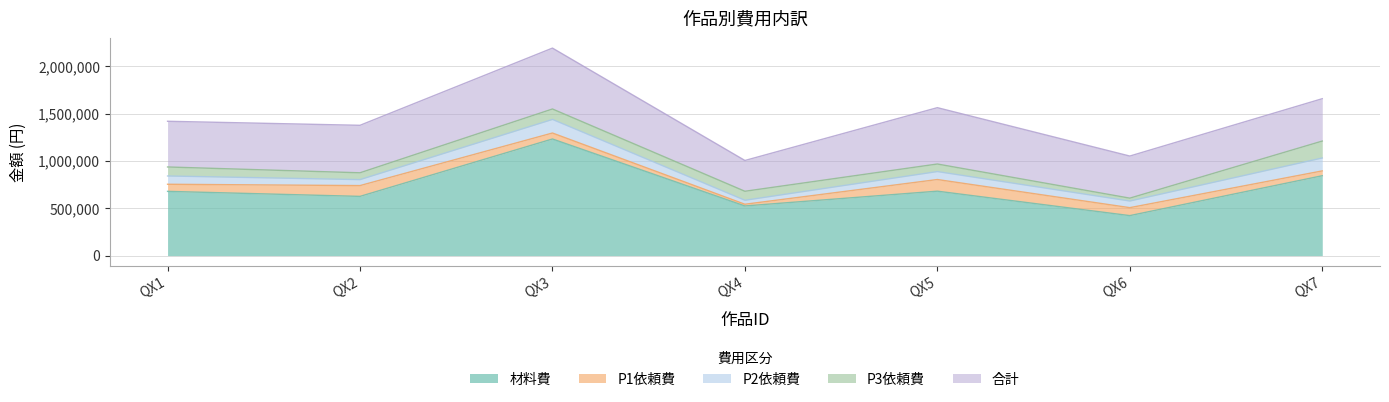

True or false: P3依頼費 has a value of 283902 at QX7.

False